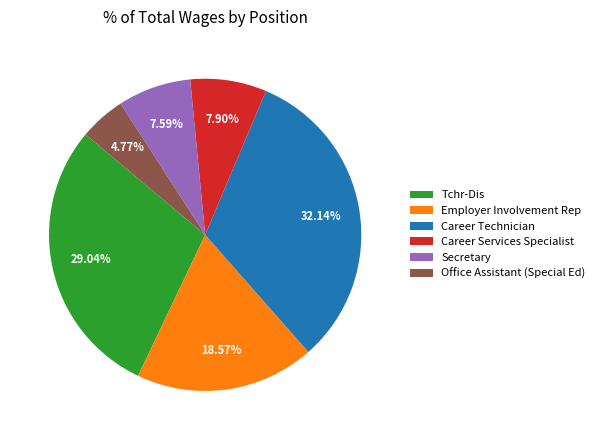

To the nearest percent, what portion does Career Services Specialist represent?

8%